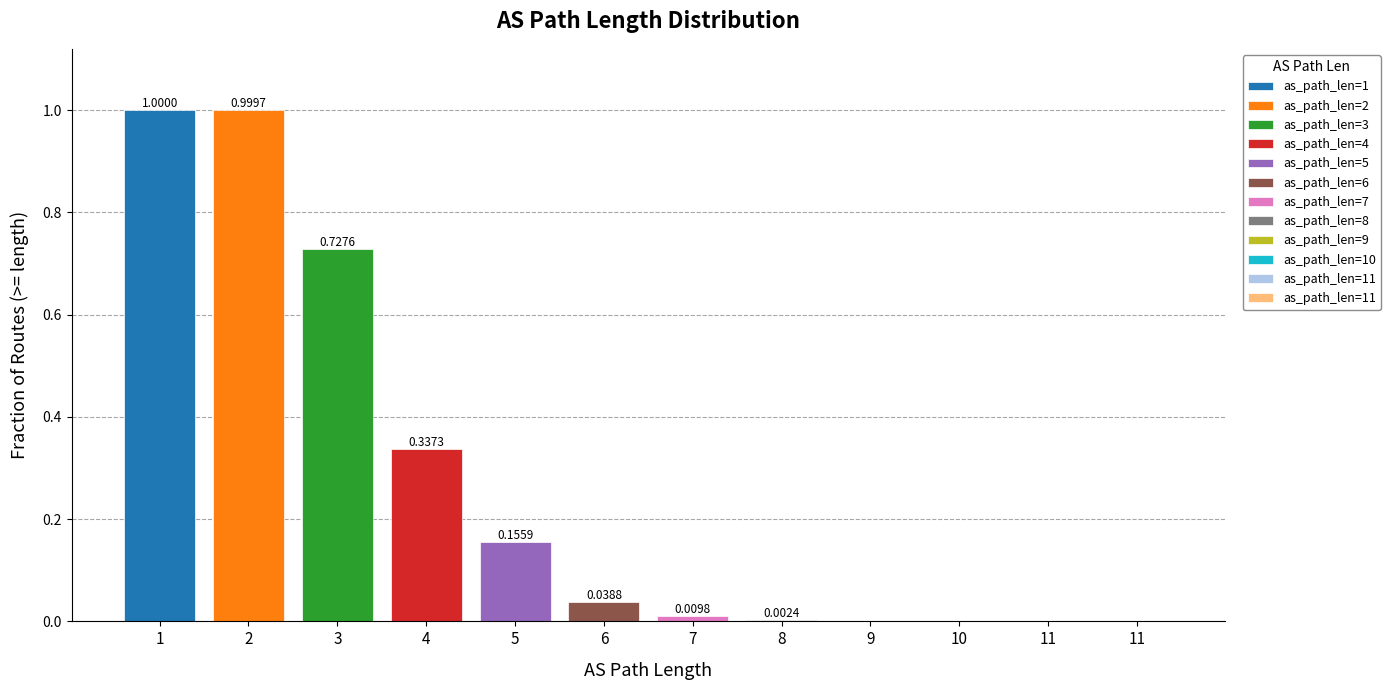

The value at 10 is 0.0. True or false?

True